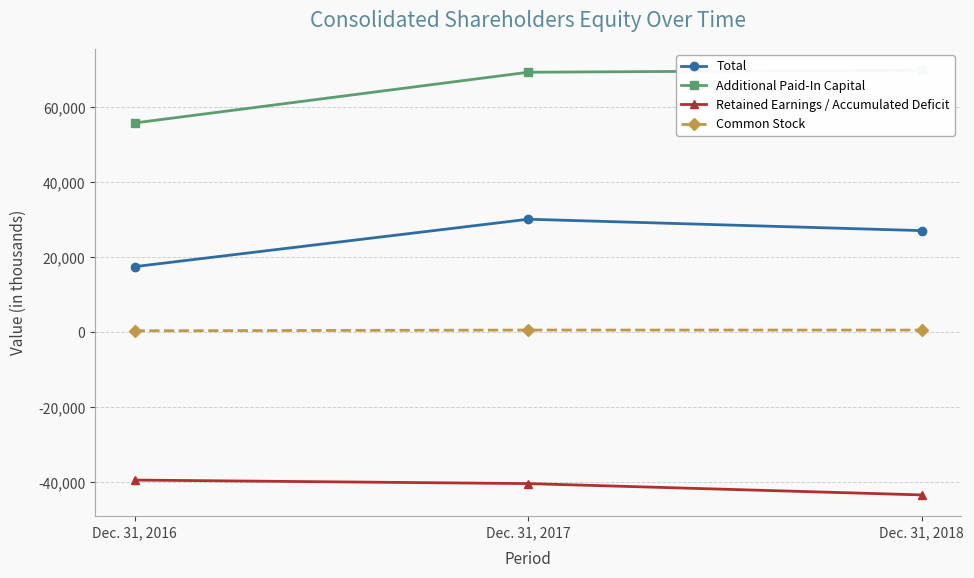

At Dec. 31, 2017, list the series in order from smallest to largest.

Retained Earnings / Accumulated Deficit, Common Stock, Total, Additional Paid-In Capital